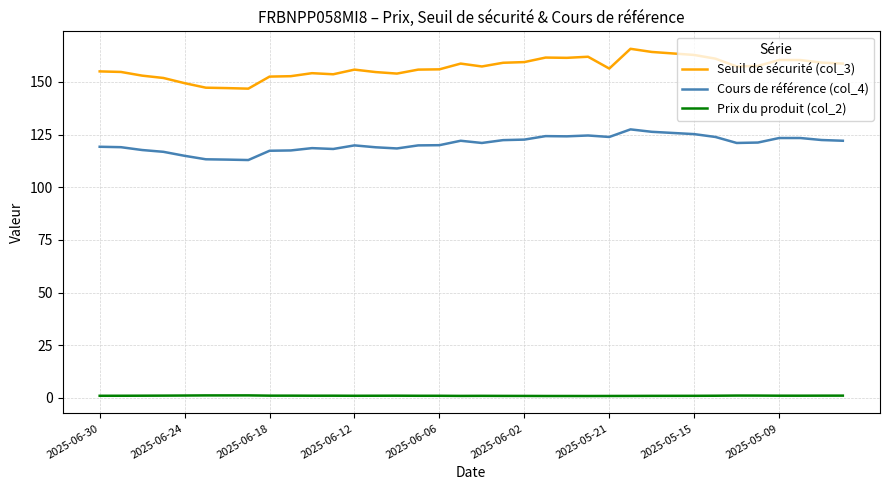

What is the maximum value shown in the chart?

165.8